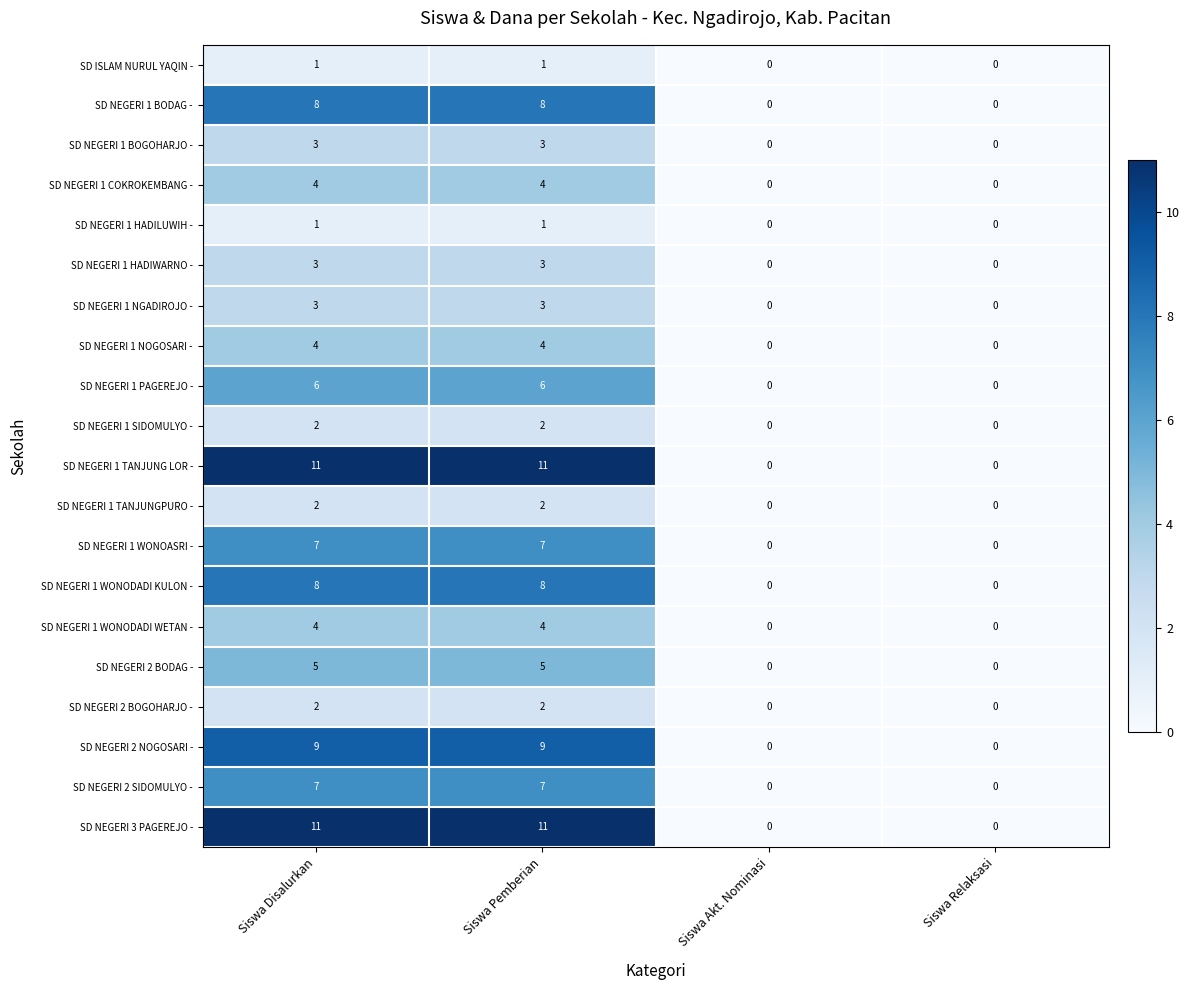

Read the SD NEGERI 2 BODAG - value at Siswa Disalurkan.

5